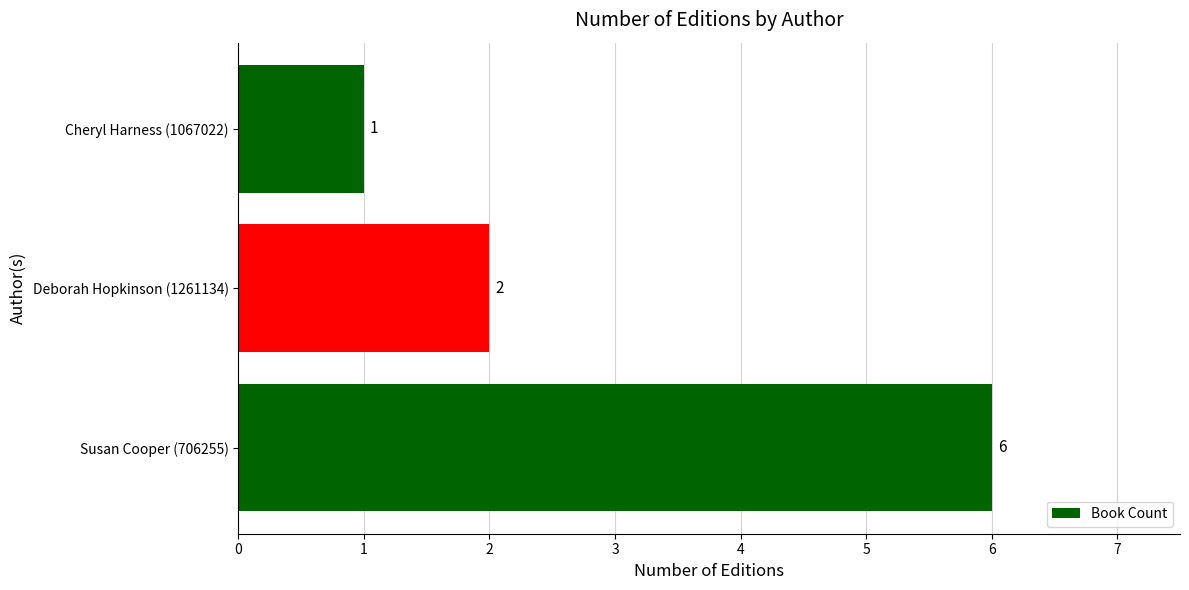

What is the change in value from Susan Cooper (706255) to Deborah Hopkinson (1261134)?

-4